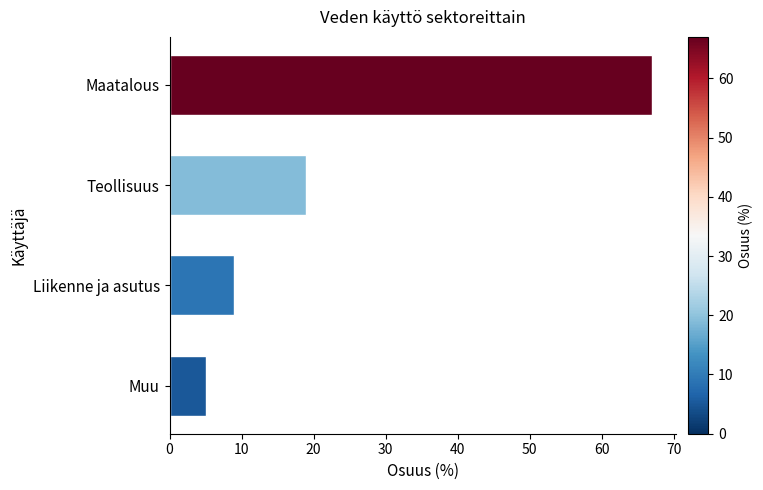

Is it true that the value at Maatalous is 47?

False